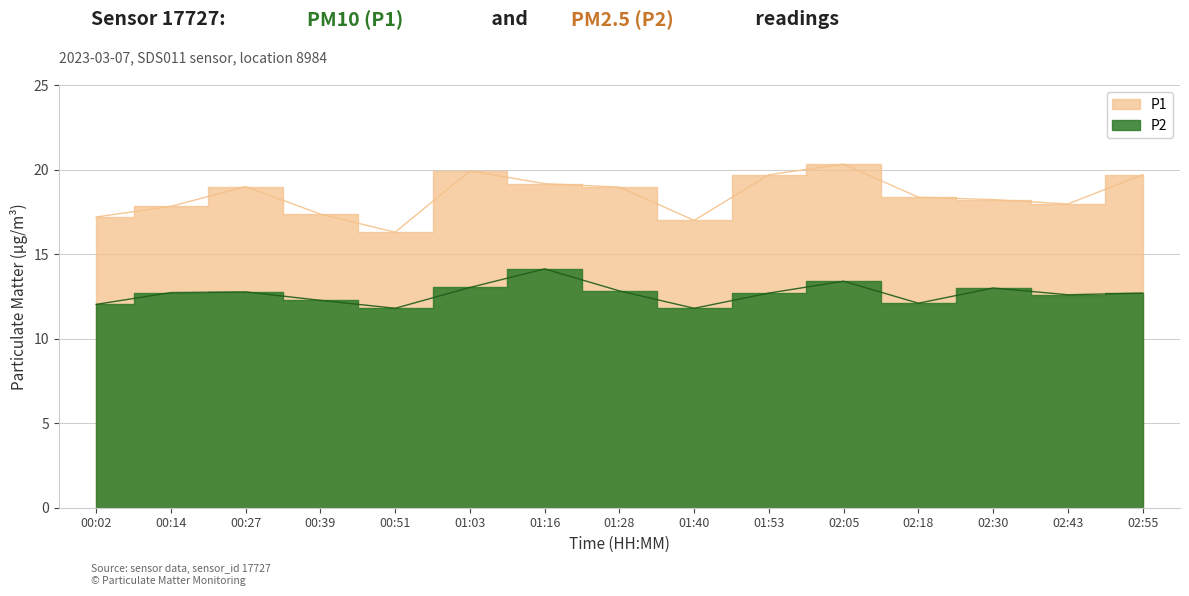

True or false: P1 and P2 cross at least once.

False